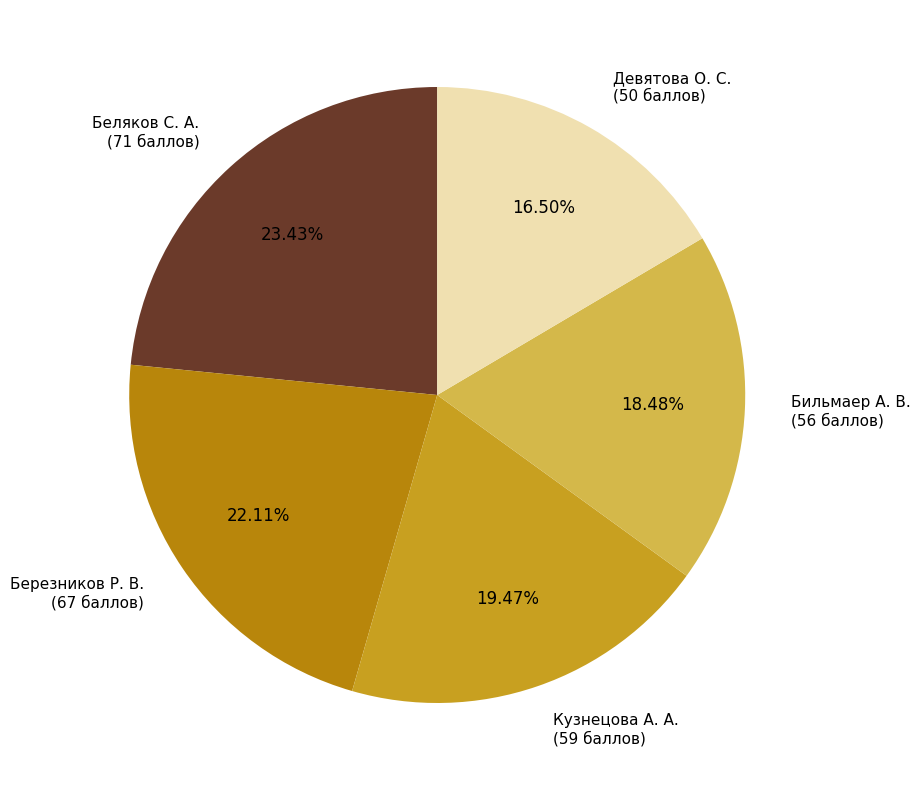

Is there any slice that represents more than half of the pie?

No